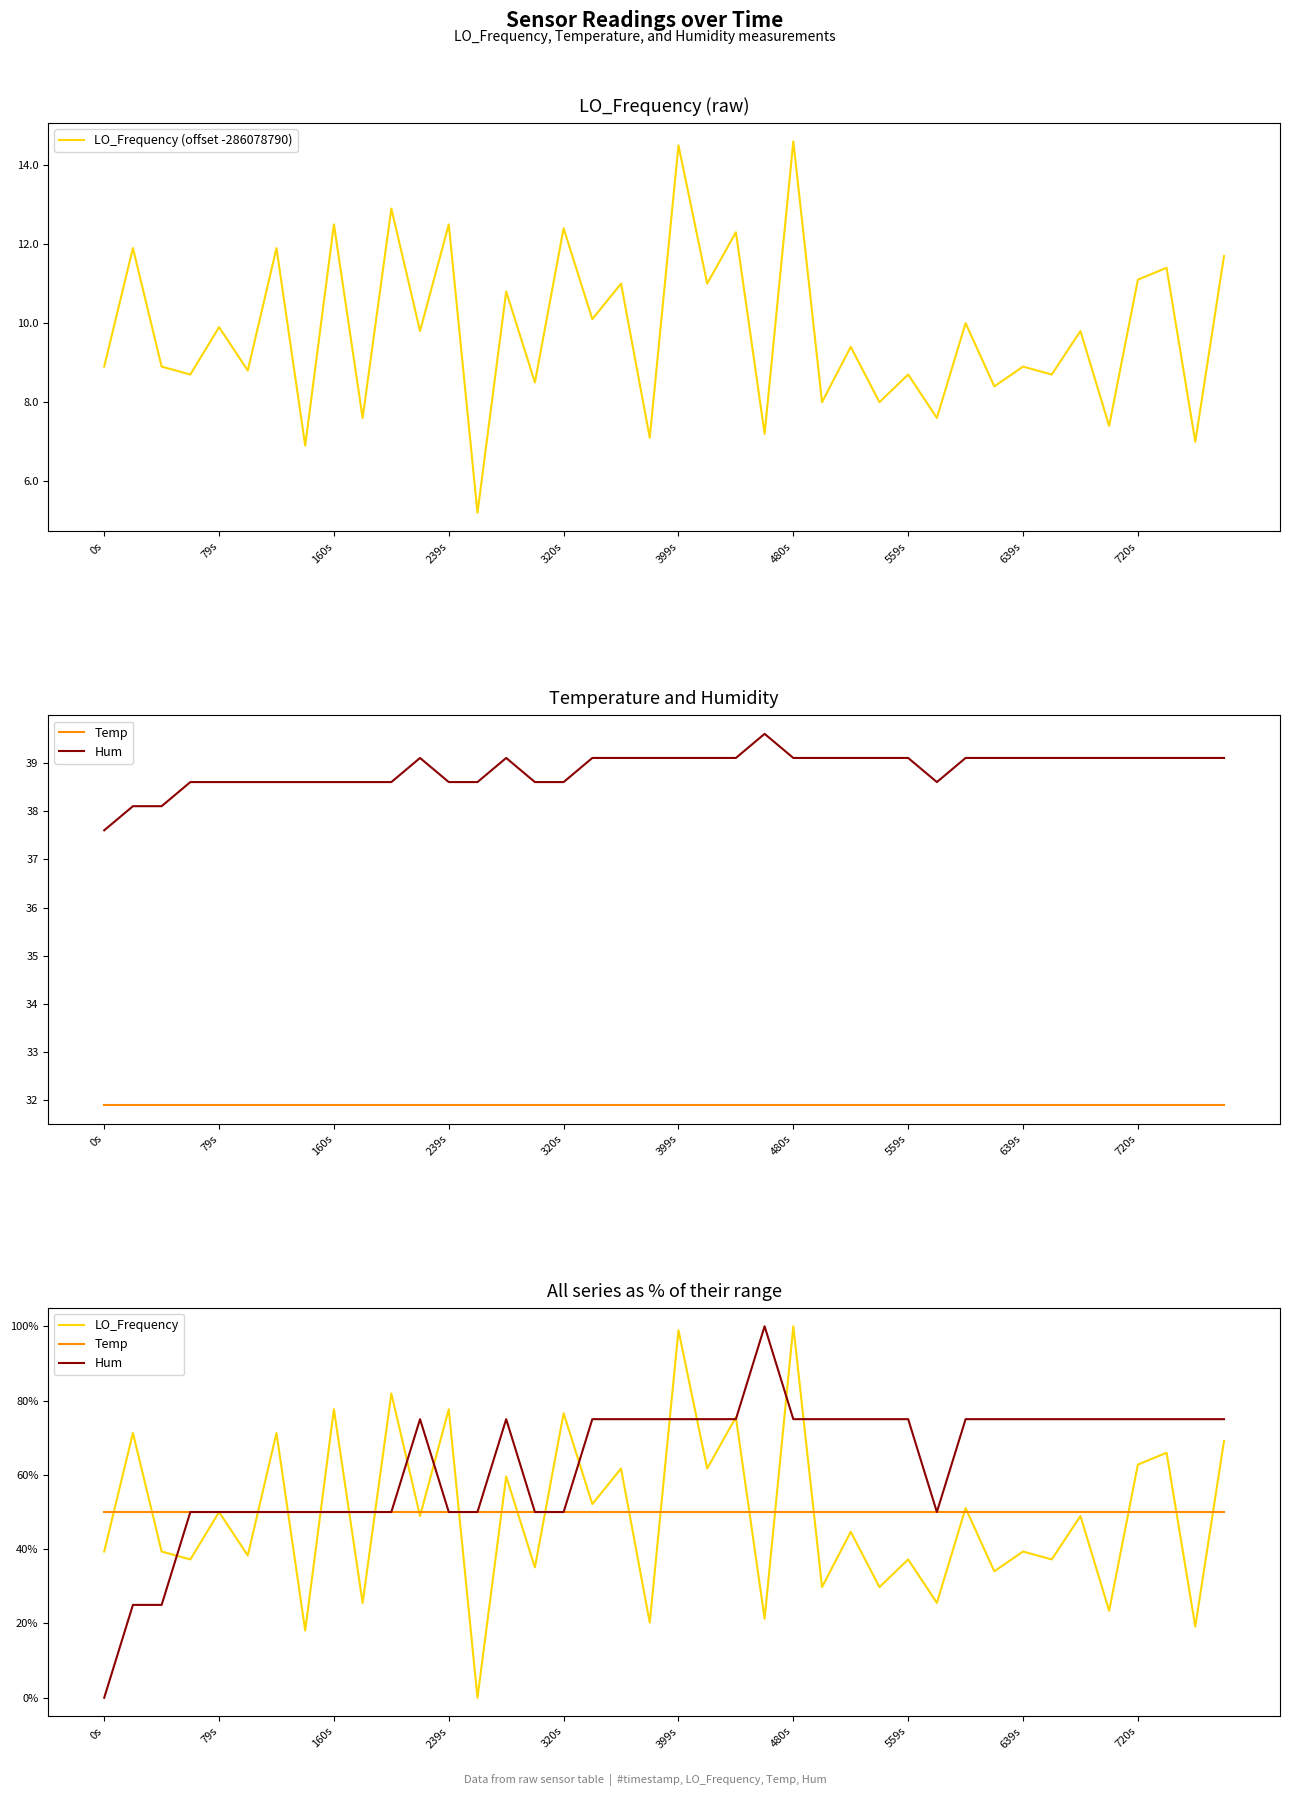

What is the sum of the LO_Frequency values at 30 and 21?

112.8